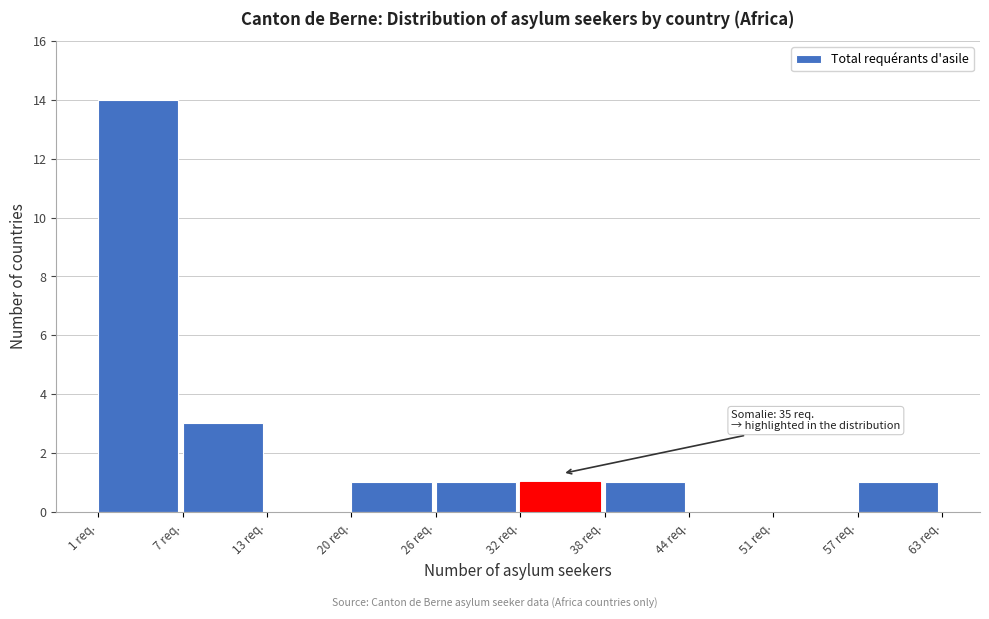

Over which range of the x-axis is the bar tallest?

1.0 to 7.2